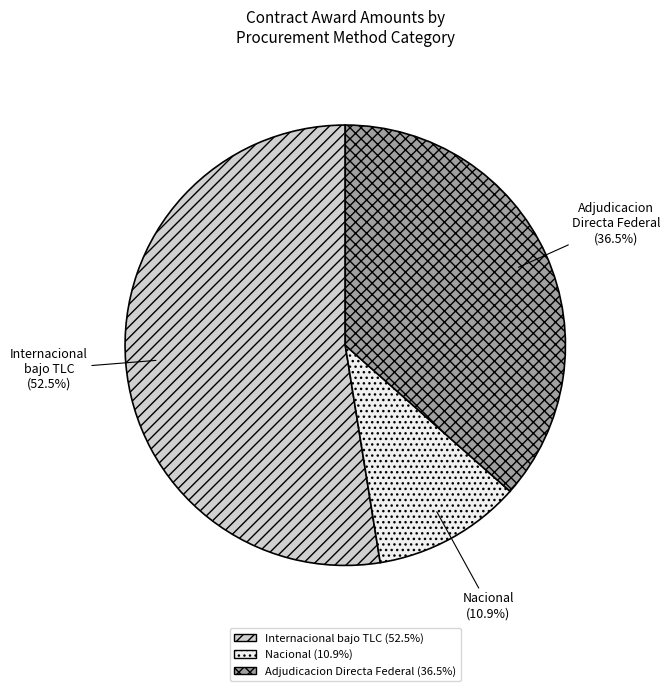

How many slices are in this pie chart?

3